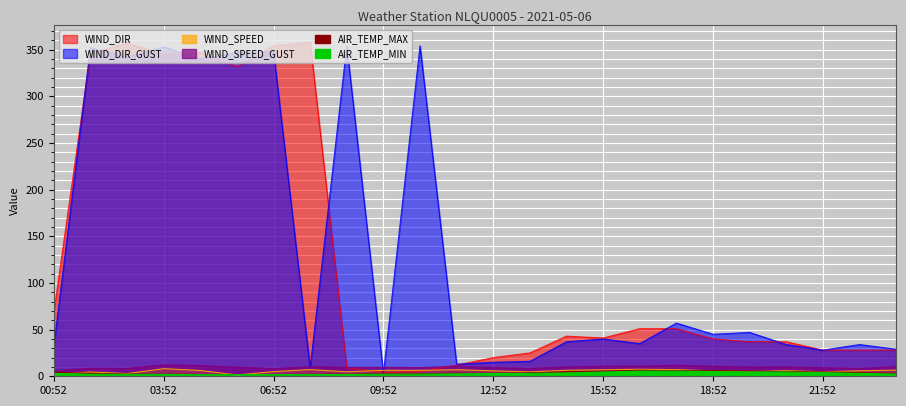

At which category is the sum across all series the highest?

03:52